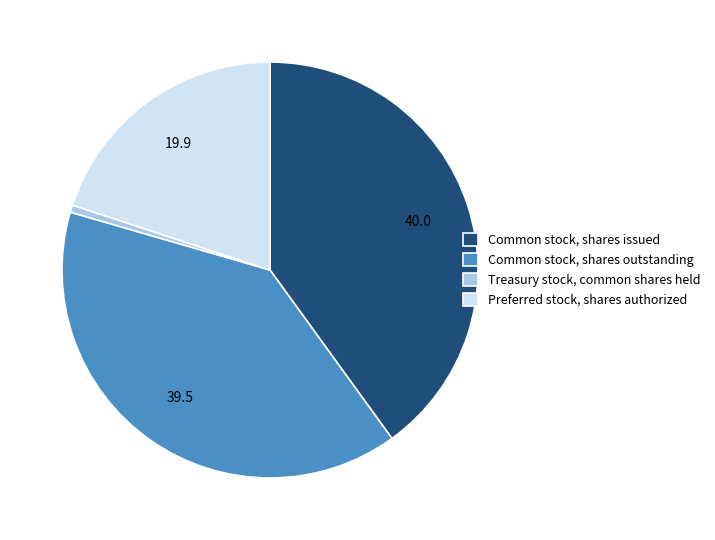

Which has a higher value, Preferred stock, shares authorized or Common stock, shares outstanding?

Common stock, shares outstanding